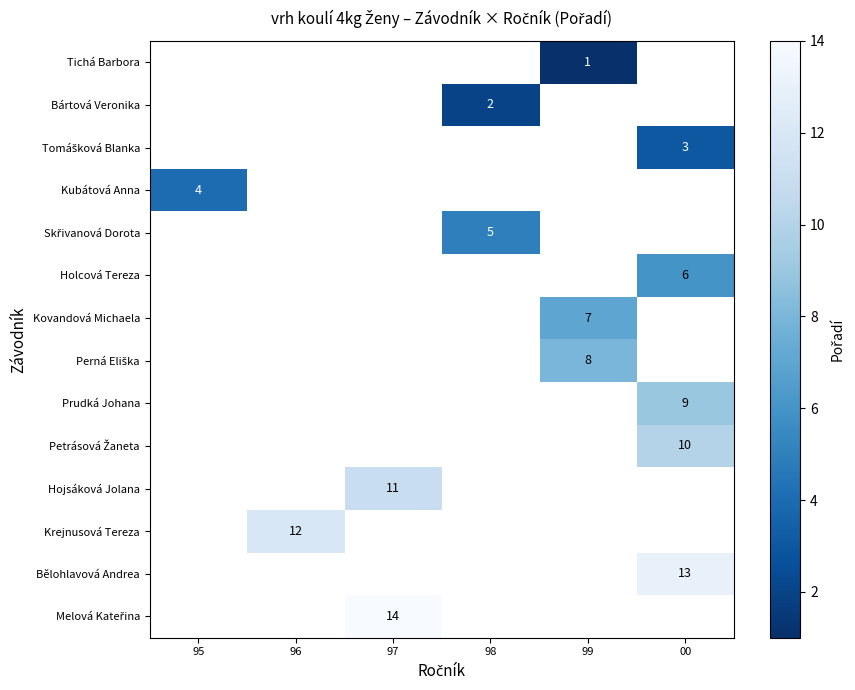

What is the maximum value shown in the chart?

14.0